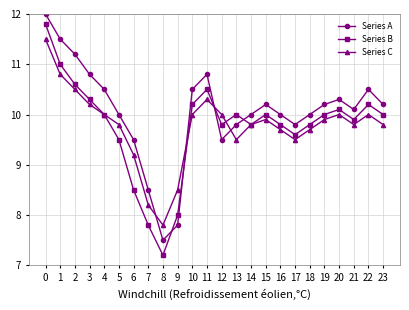

Between 2 and 12, which series saw the biggest shift?

Series A